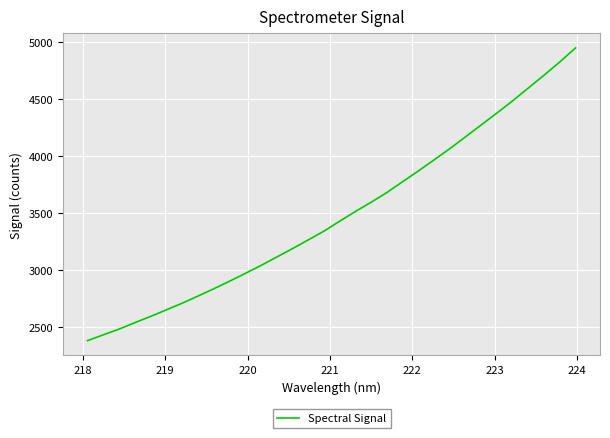

What is the difference between the maximum and minimum values?

2568.7